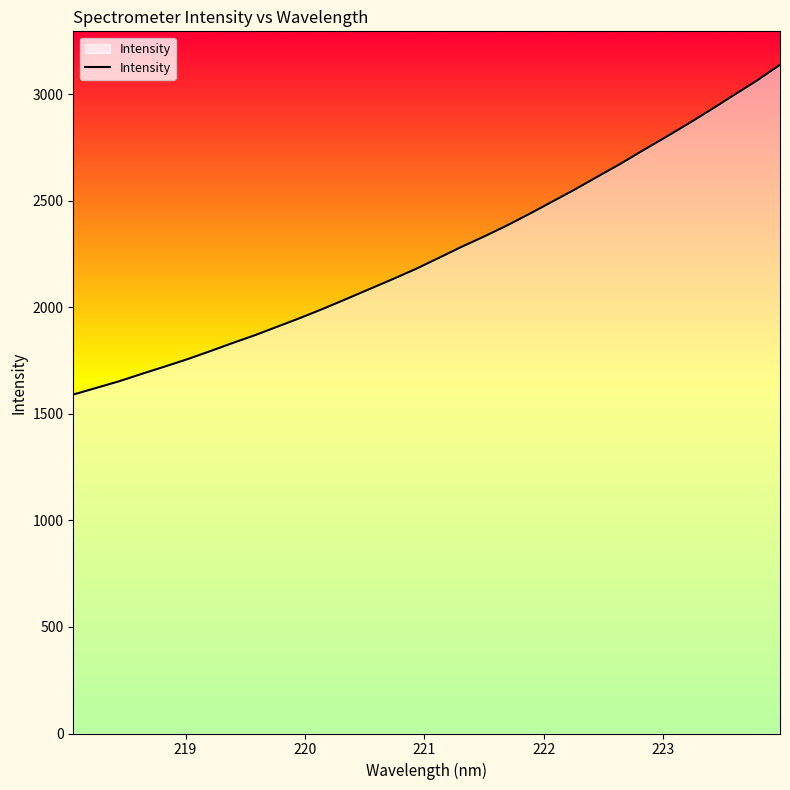

True or false: there are more than 1 points higher than both neighbors.

False